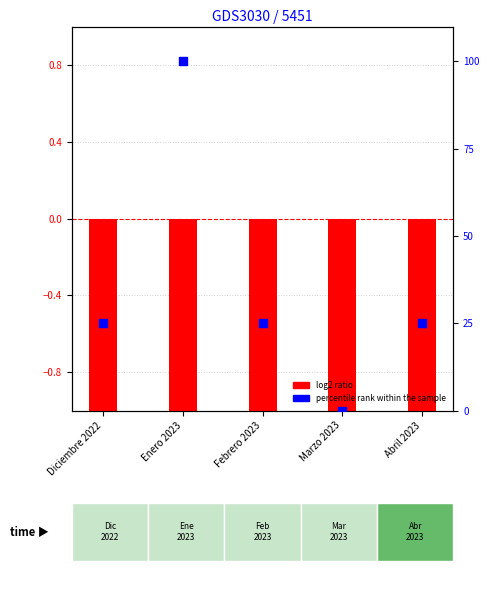

Which series has the largest Y range (max minus min)?

percentile rank within the sample